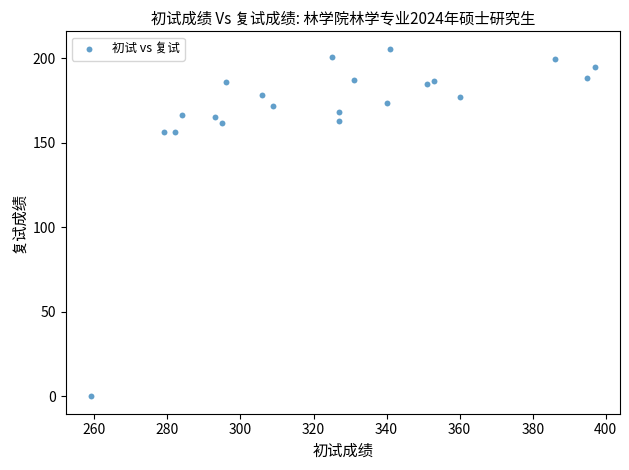

What is the range of X values (max minus min)?

138.0